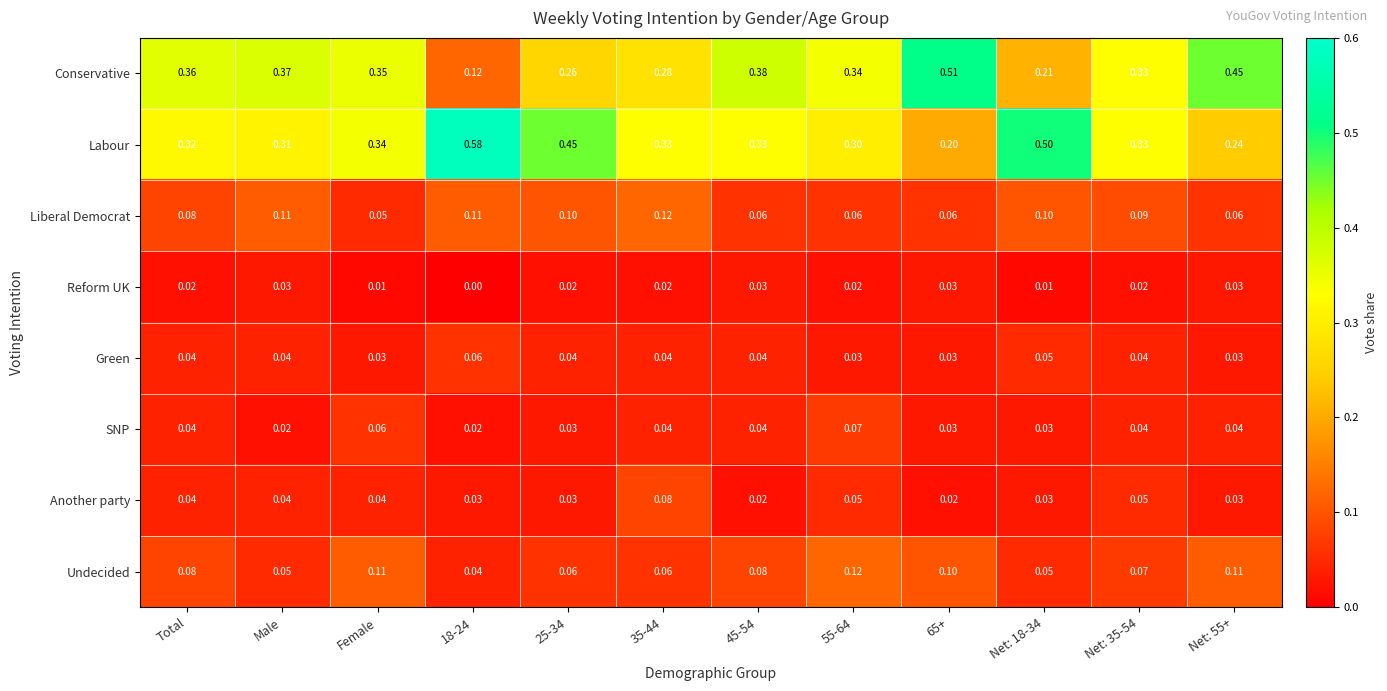

Which series changed the most between 18-24 and Net: 18-34?

Conservative